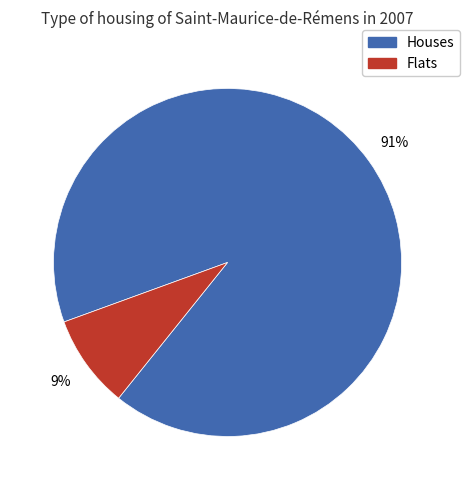

Is there a majority slice in this chart?

Yes